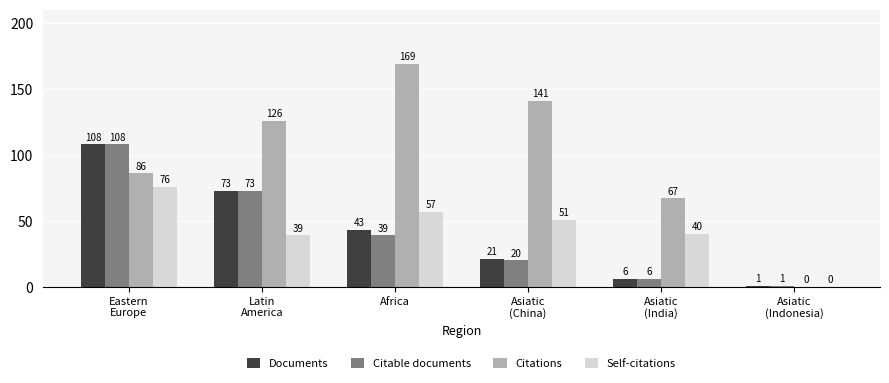

What is the approximate value of Citations at Asiatic
(India)?

67